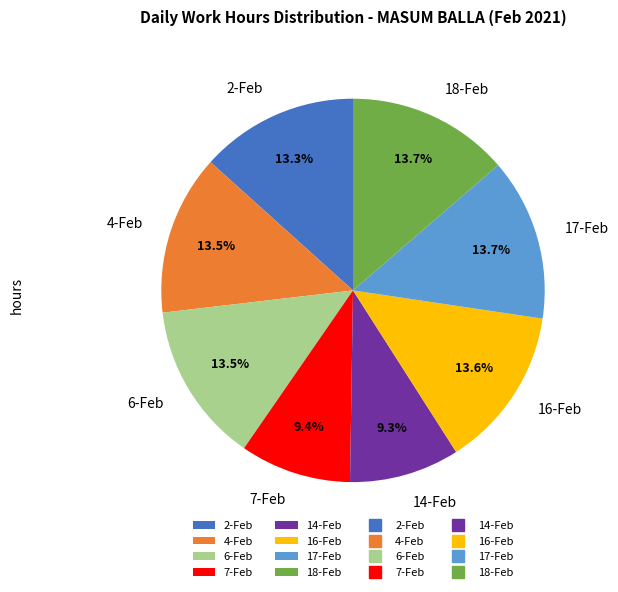

What percentage do 4-Feb and 17-Feb together represent?

27.2%